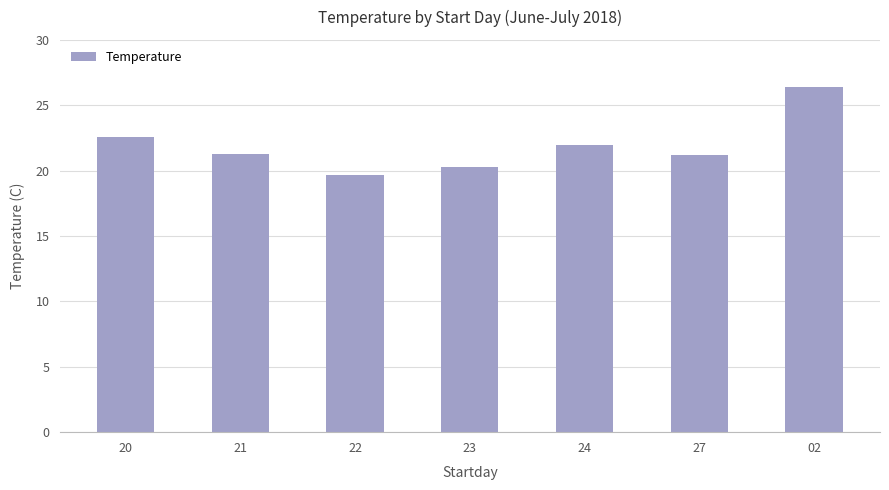

What is the average value?

21.9